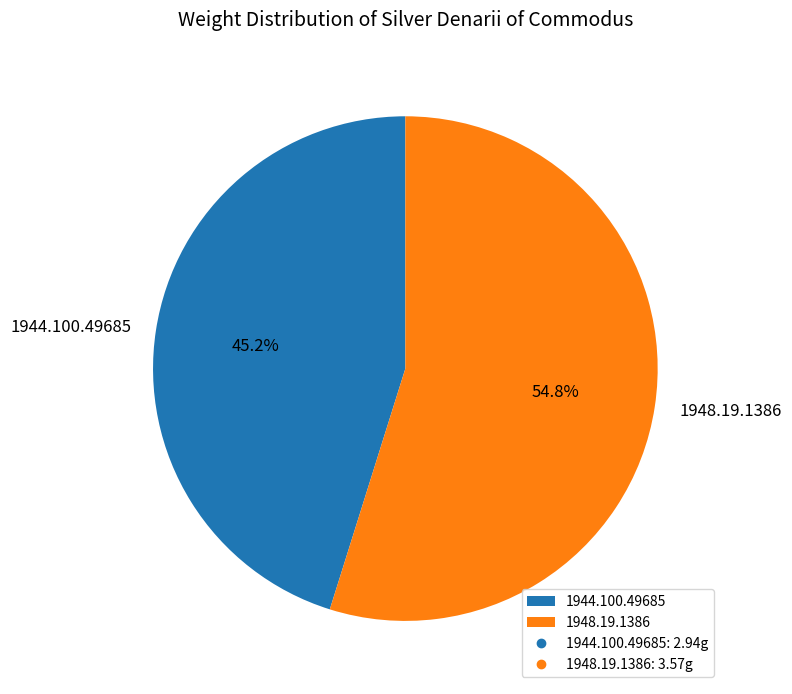

Count the number of slices in the pie.

2